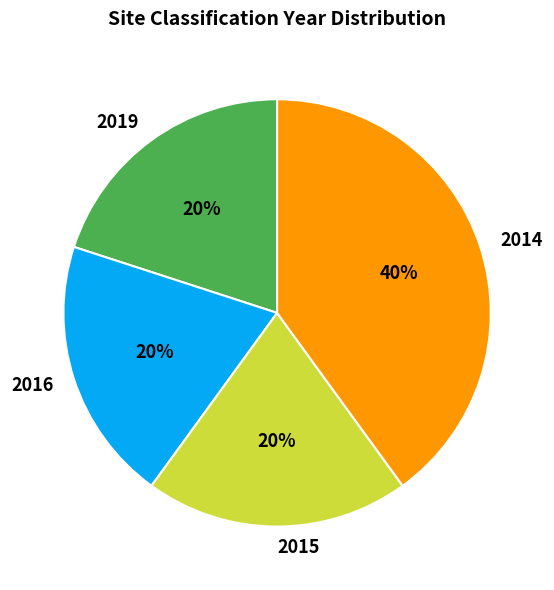

Do 2016 and 2014 together represent more than half of the pie?

Yes